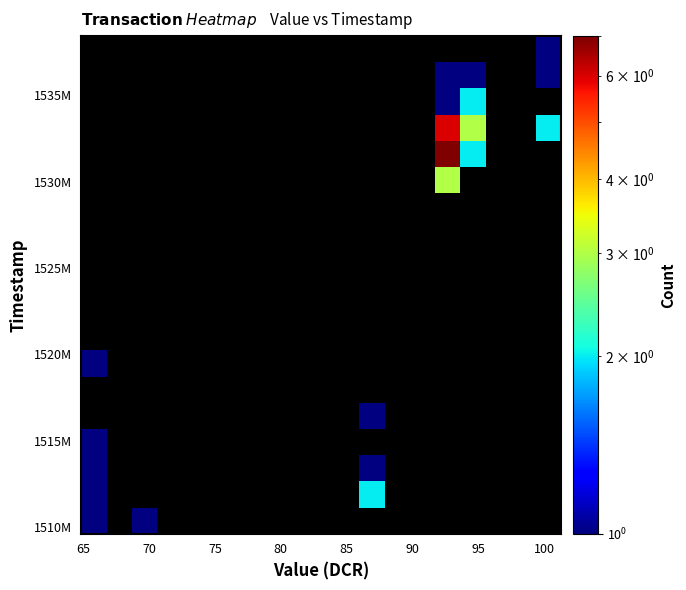

How many categories are shown in the chart?

19